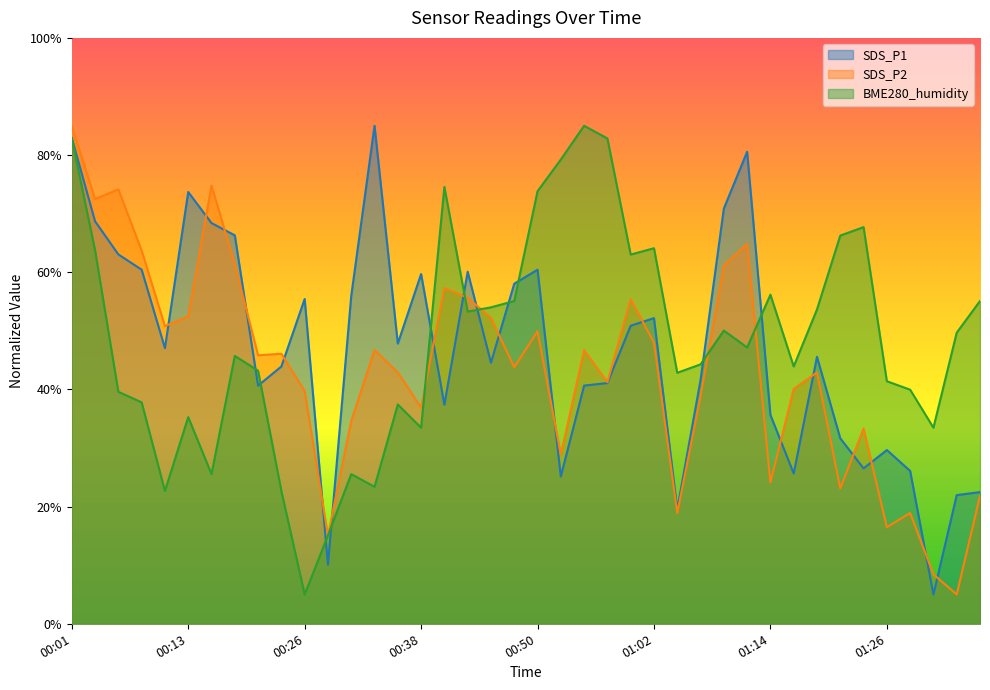

How many values in the SDS_P1 series are below 47?

20